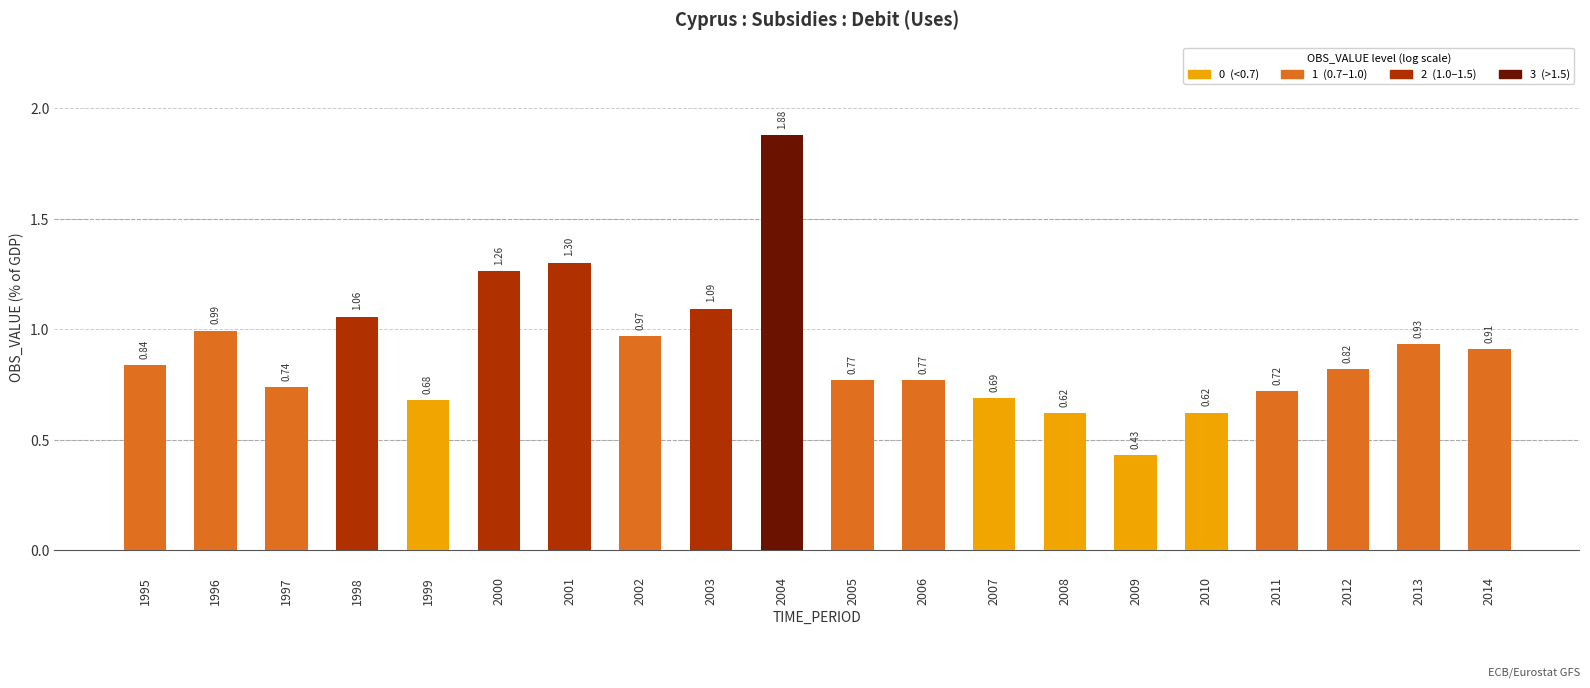

What is the change in value from 2003 to 2011?

-0.4